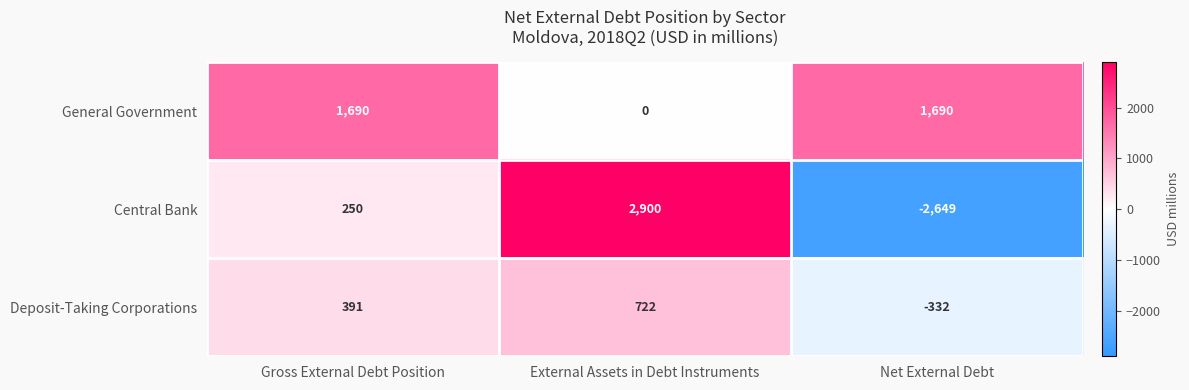

Reading left to right, list all the values displayed in this chart.

General Government: Gross External Debt Position=1690	External Assets in Debt Instruments=0	Net External Debt=1690
Central Bank: Gross External Debt Position=250	External Assets in Debt Instruments=2900	Net External Debt=-2649
Deposit-Taking Corporations: Gross External Debt Position=391	External Assets in Debt Instruments=722	Net External Debt=-332